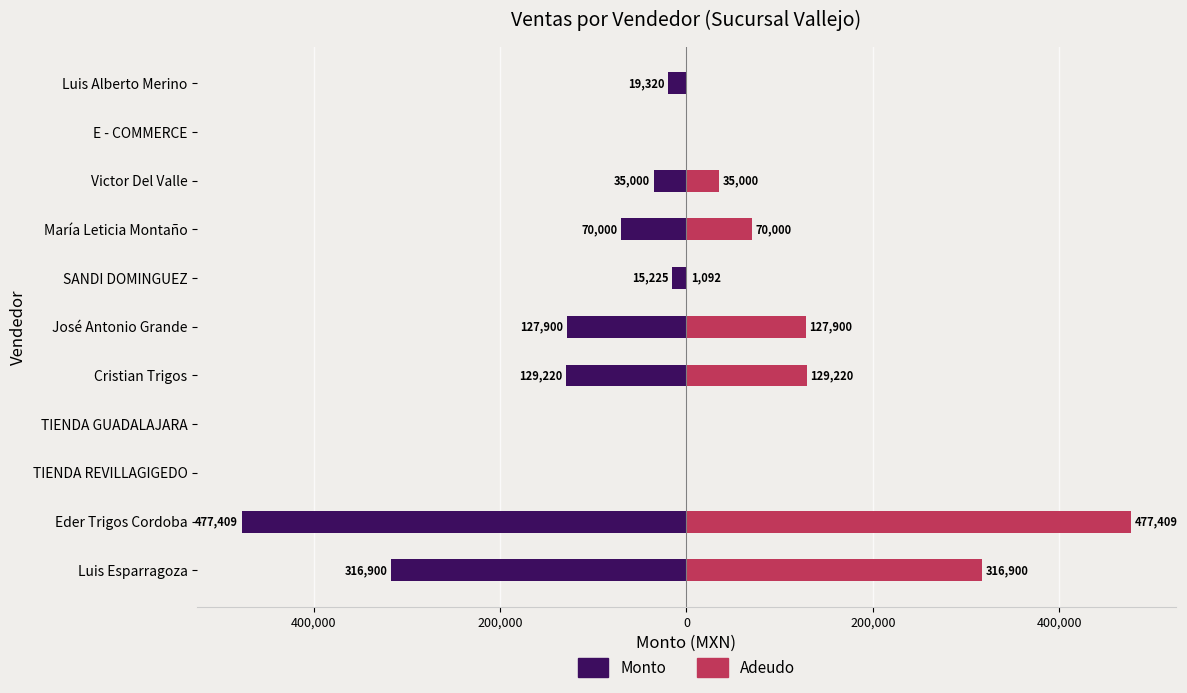

Which series has the largest range (max minus min)?

Monto